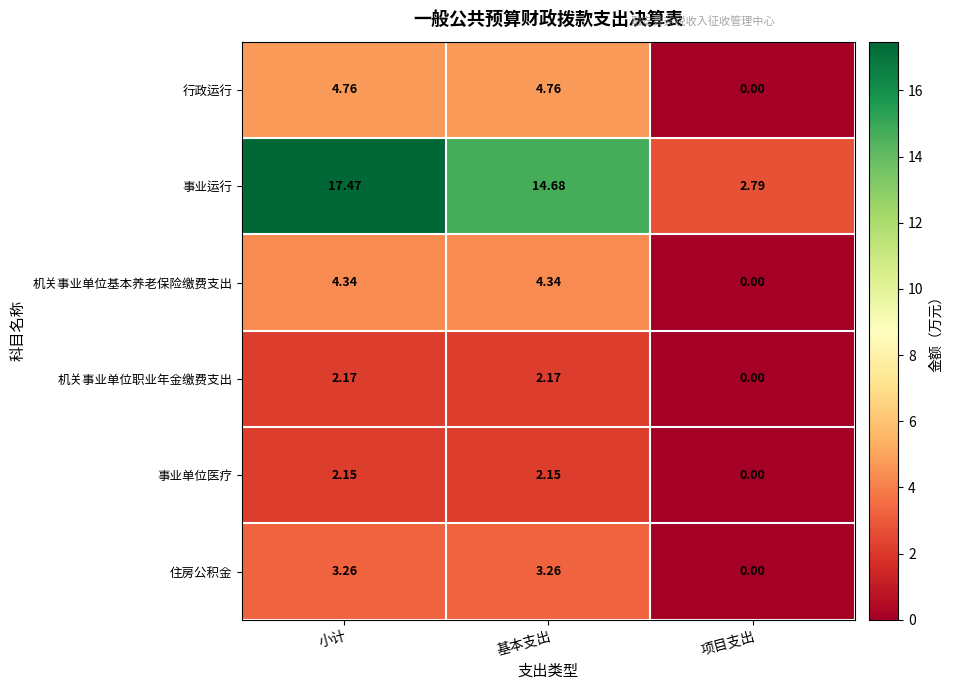

Which series changed the most between 小计 and 基本支出?

事业运行